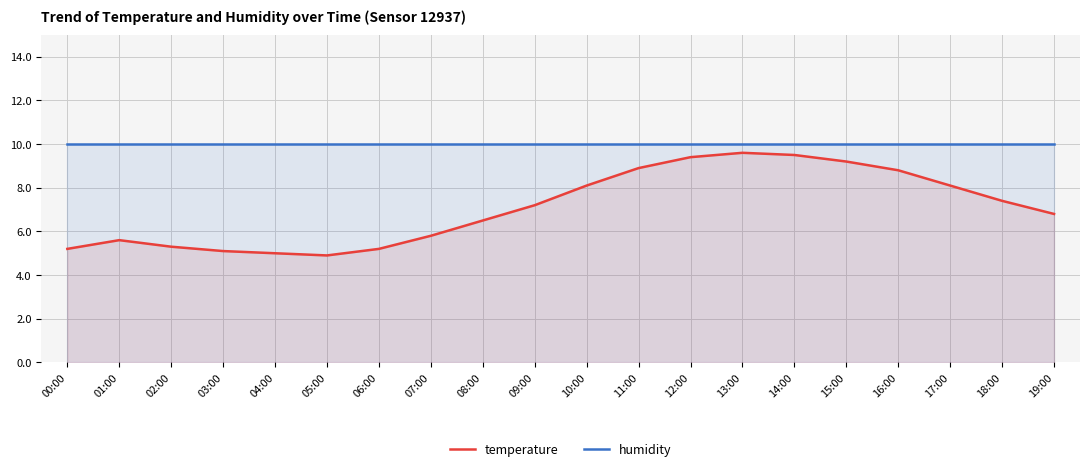

Between 00:00 and 08:00, which series saw the biggest shift?

temperature